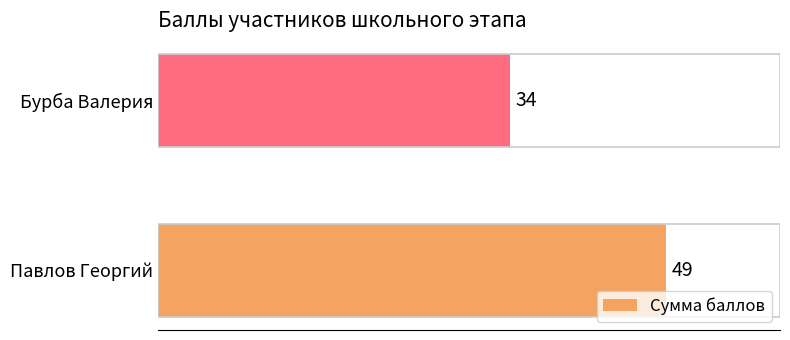

Rank the categories by value from lowest to highest.

Бурба Валерия, Павлов Георгий